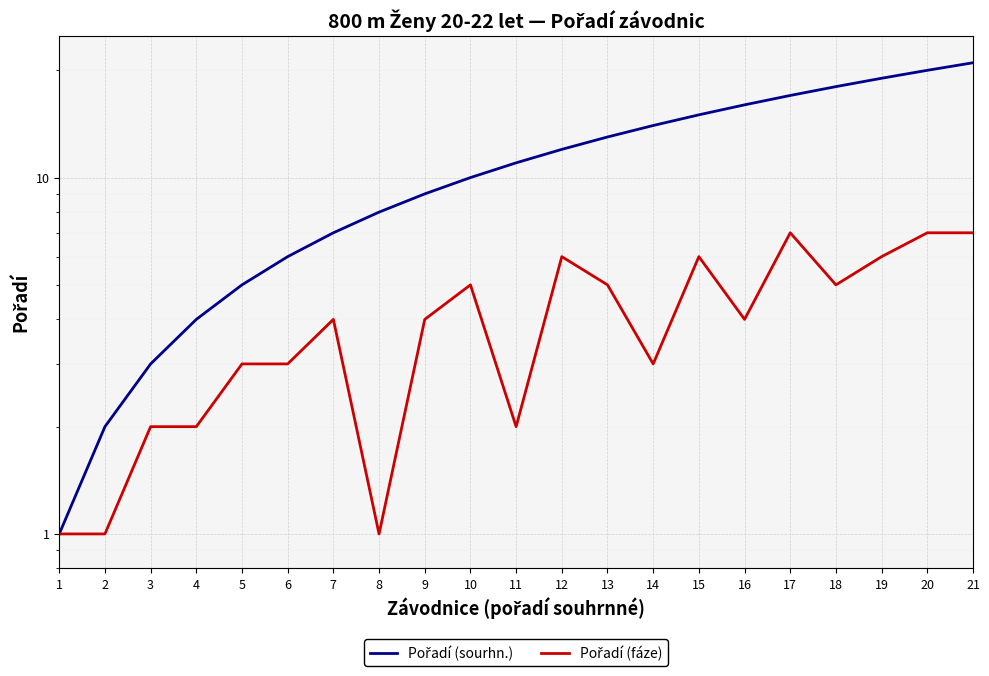

What is the value of the Pořadí (fáze) point at the 9th from the left?

4